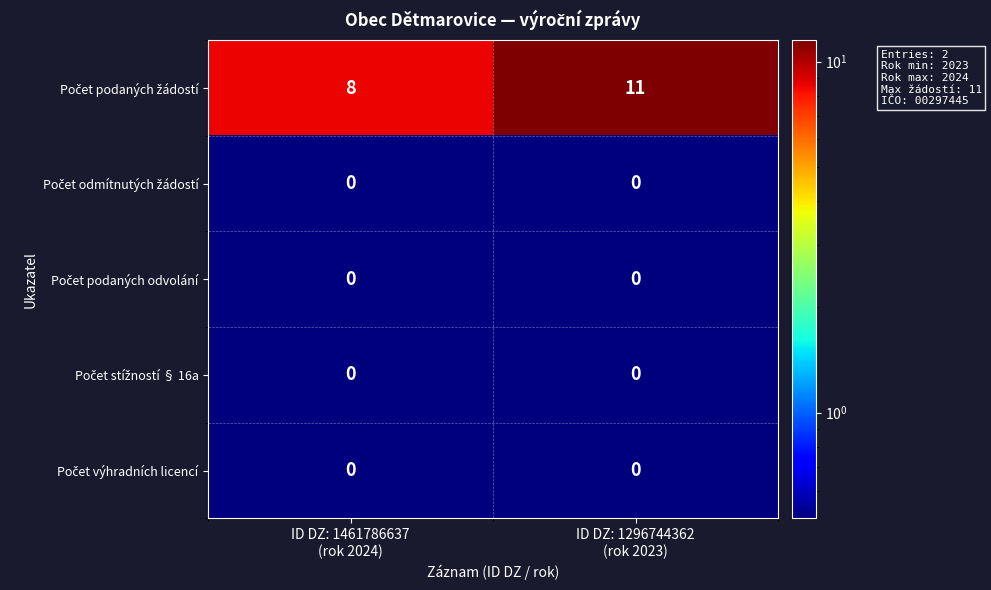

What is the greatest value displayed?

11